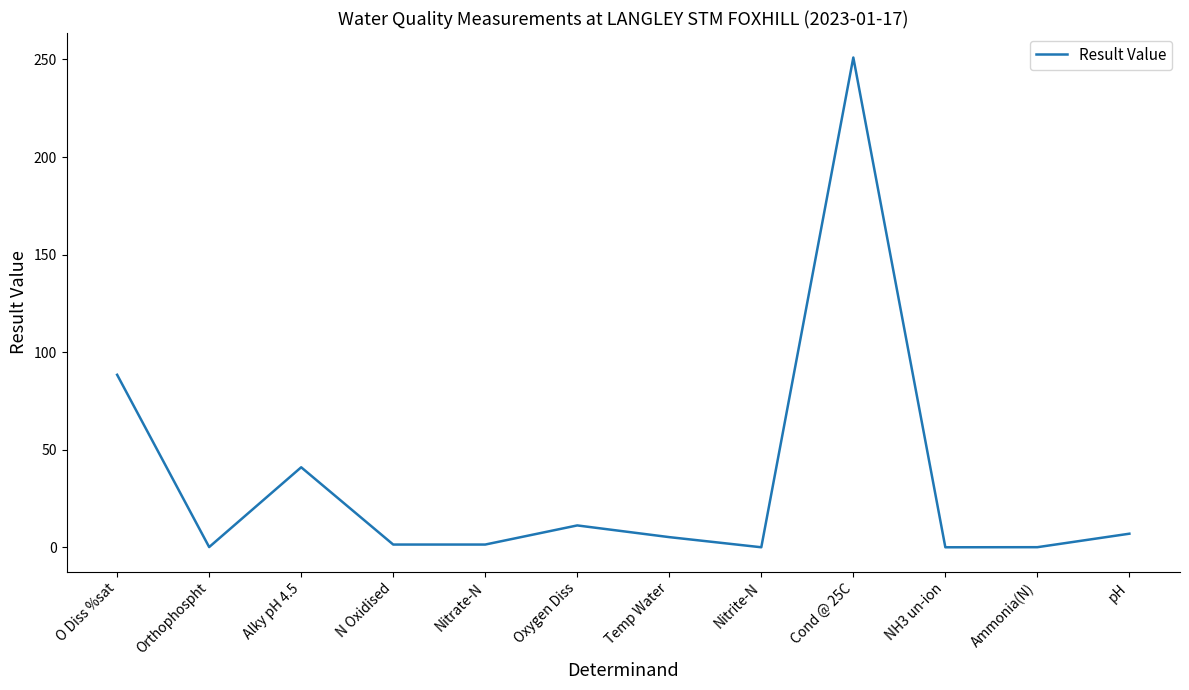

True or false: there are more than 2 points higher than both neighbors.

True